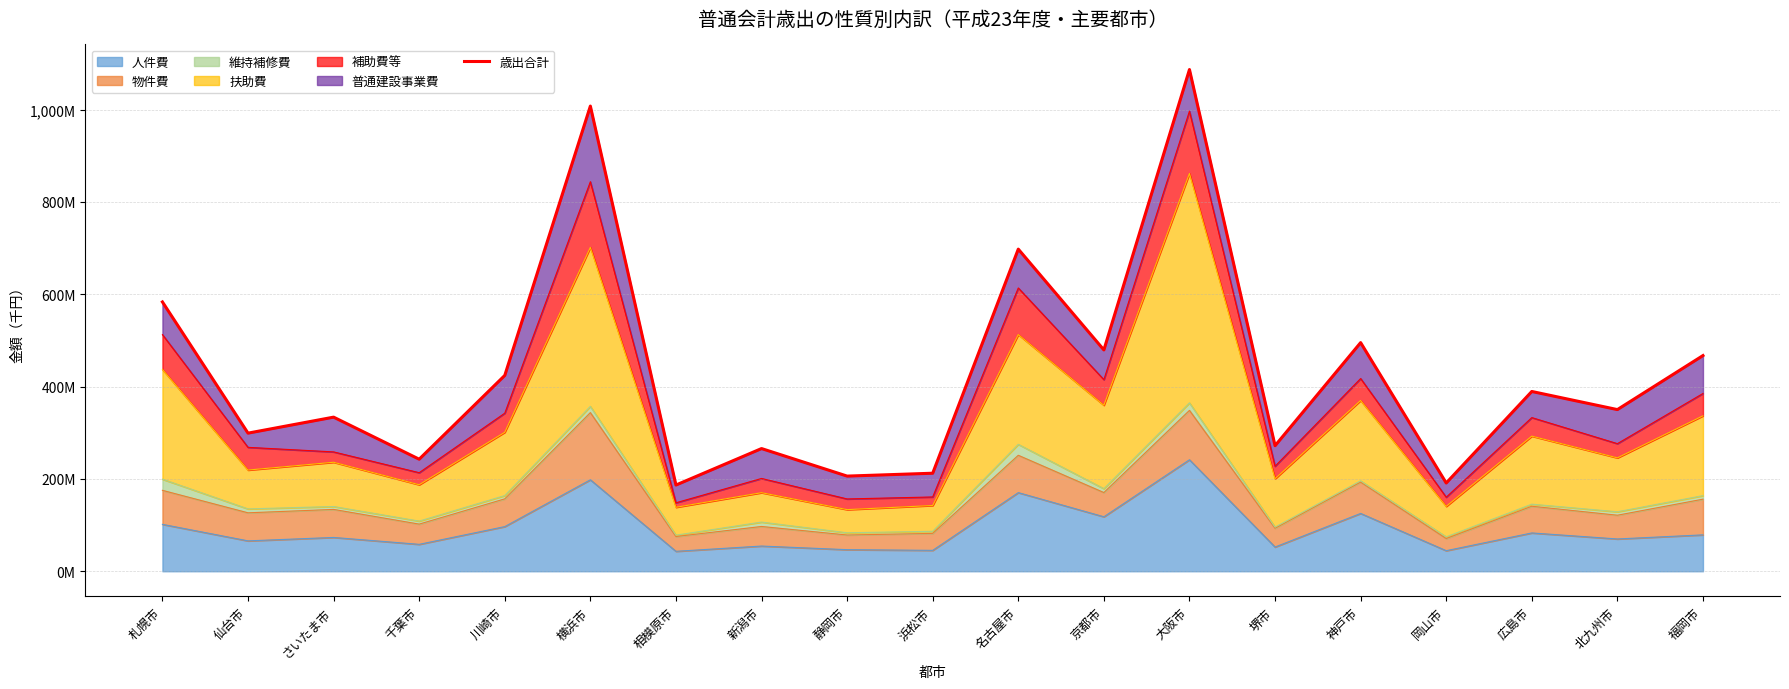

How many interior local valleys (lower than both neighbors) does the data have?

8